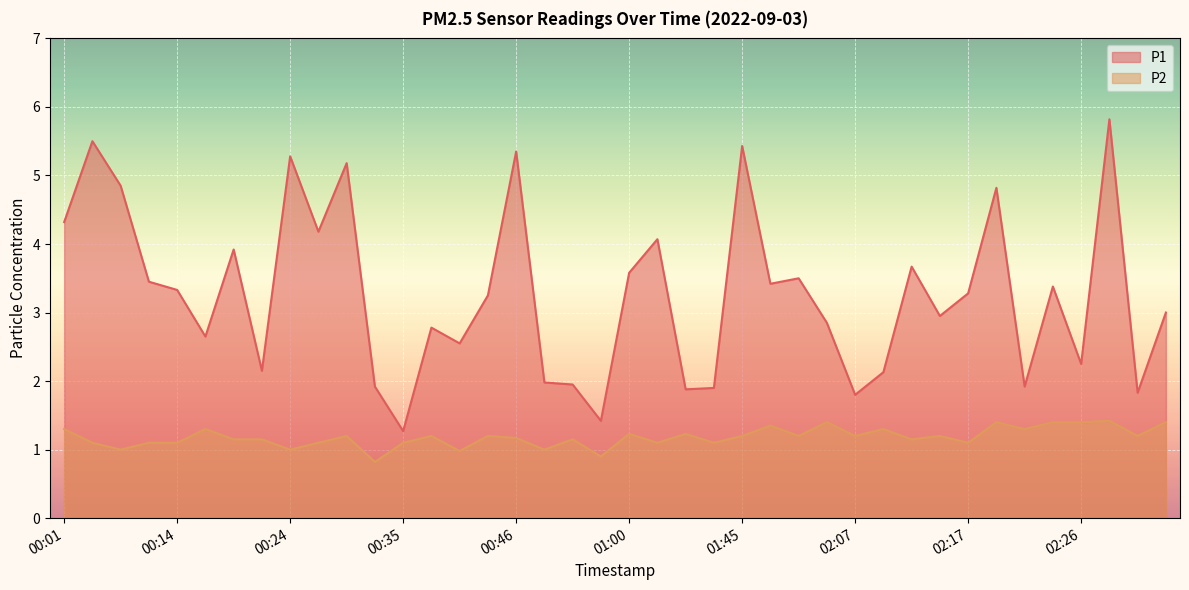

True or false: P2 has a value of 1.4 at 00:40.

False